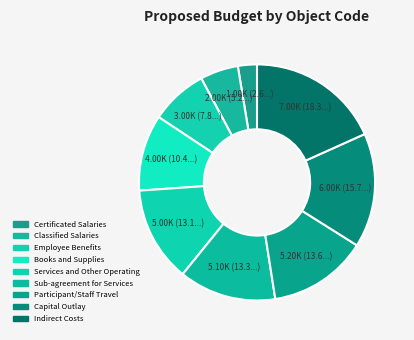

Which slice is the largest?

Indirect Costs